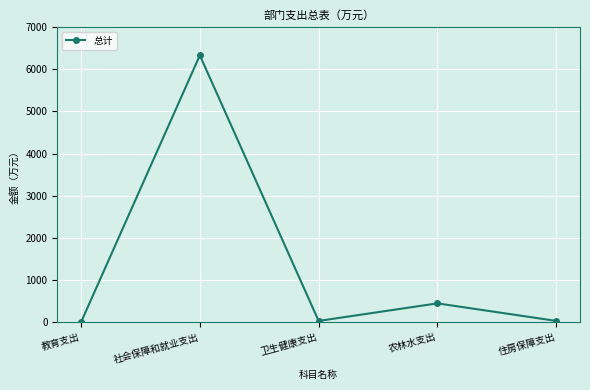

What position from the right is 住房保障支出?

1